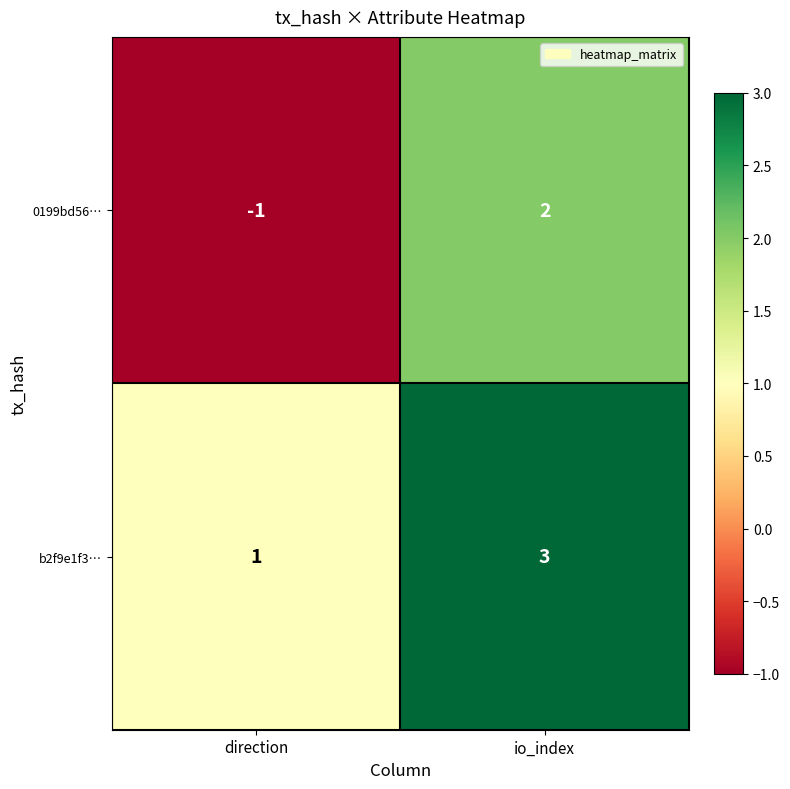

What is the sum of the b2f9e1f3… values at direction and io_index?

4